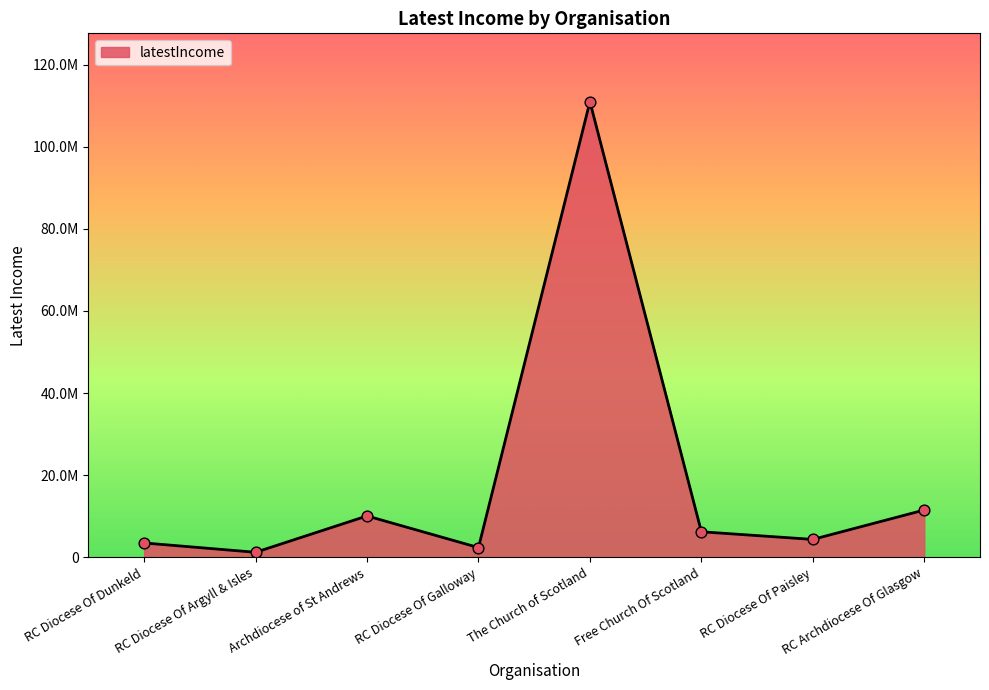

Approximately how many times larger is the value at Archdiocese of St Andrews compared to RC Diocese Of Galloway?

4.2